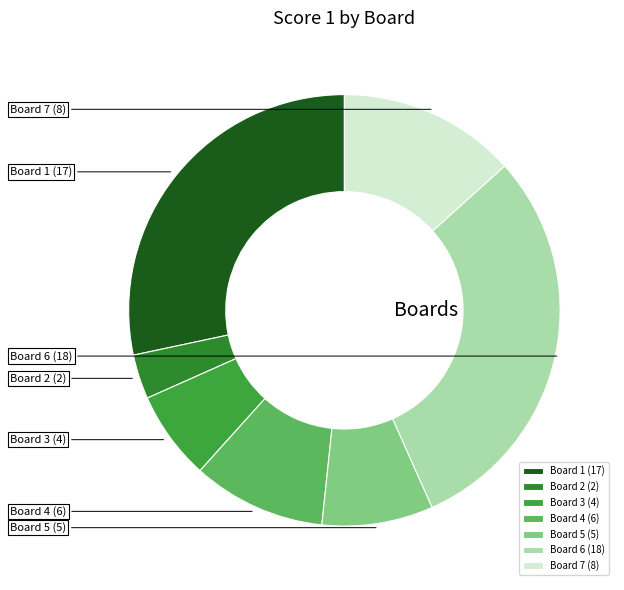

Does Board 3 account for over 50% of the chart?

No